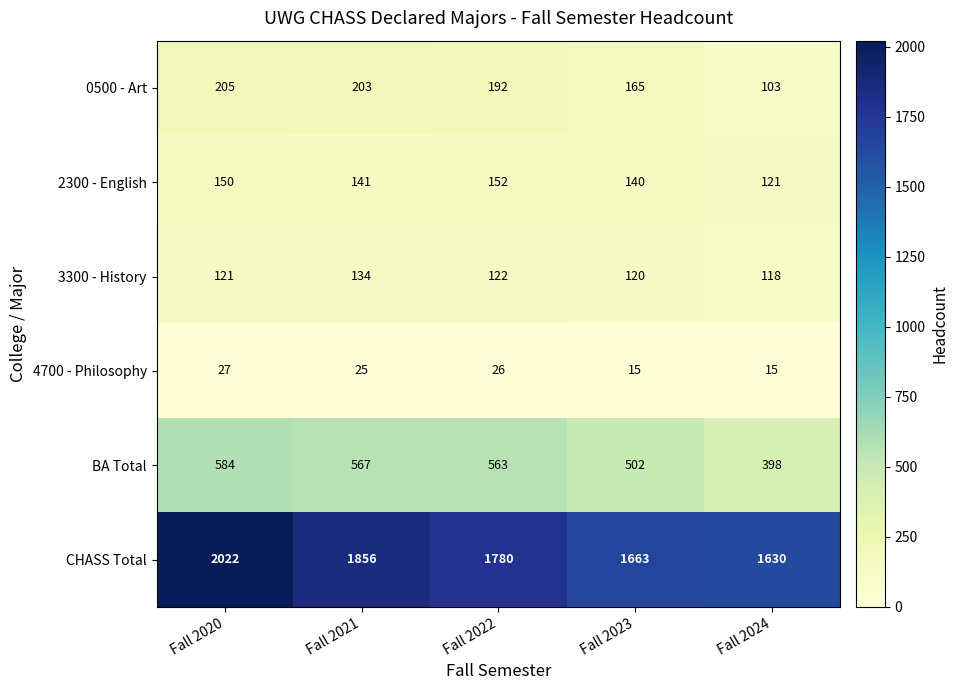

Rank the categories by CHASS Total value from highest to lowest.

Fall 2020, Fall 2021, Fall 2022, Fall 2023, Fall 2024